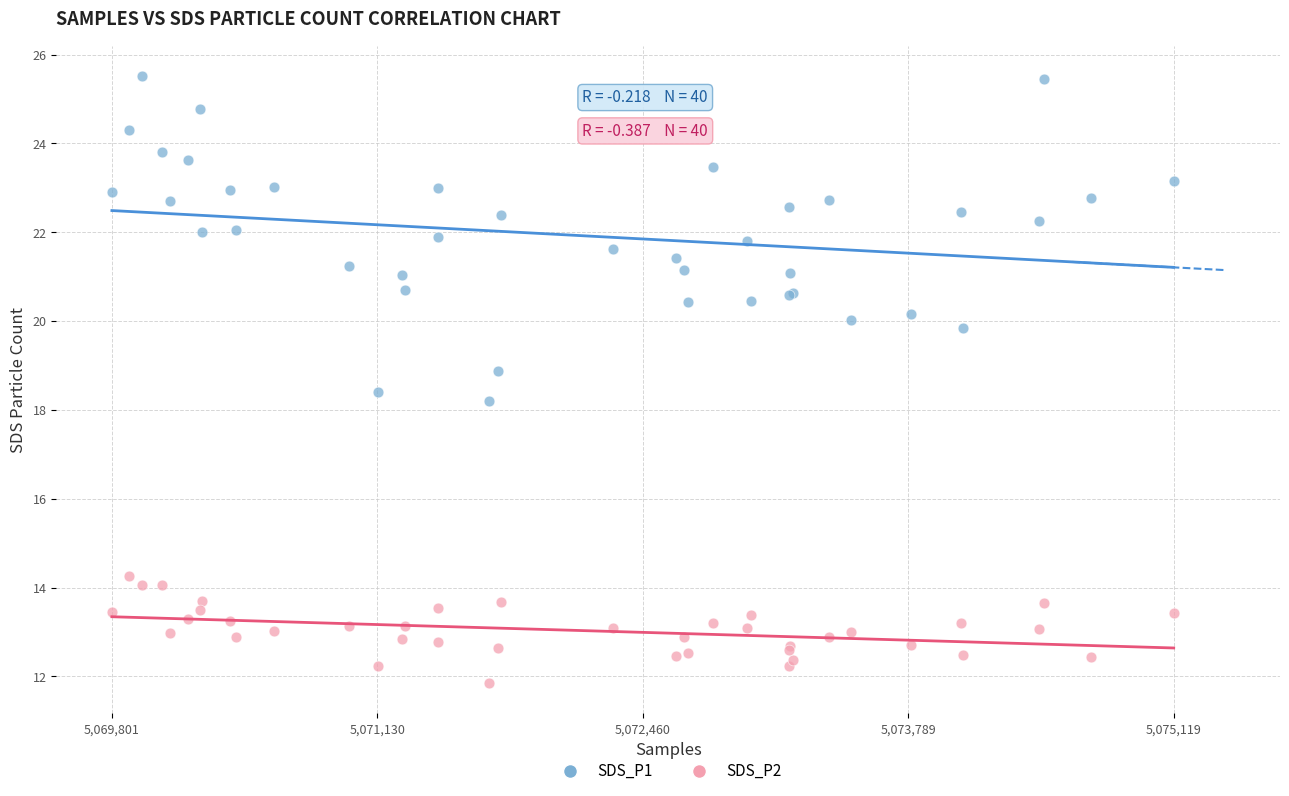

Across all series, what Y value is closest to 18?

18.2